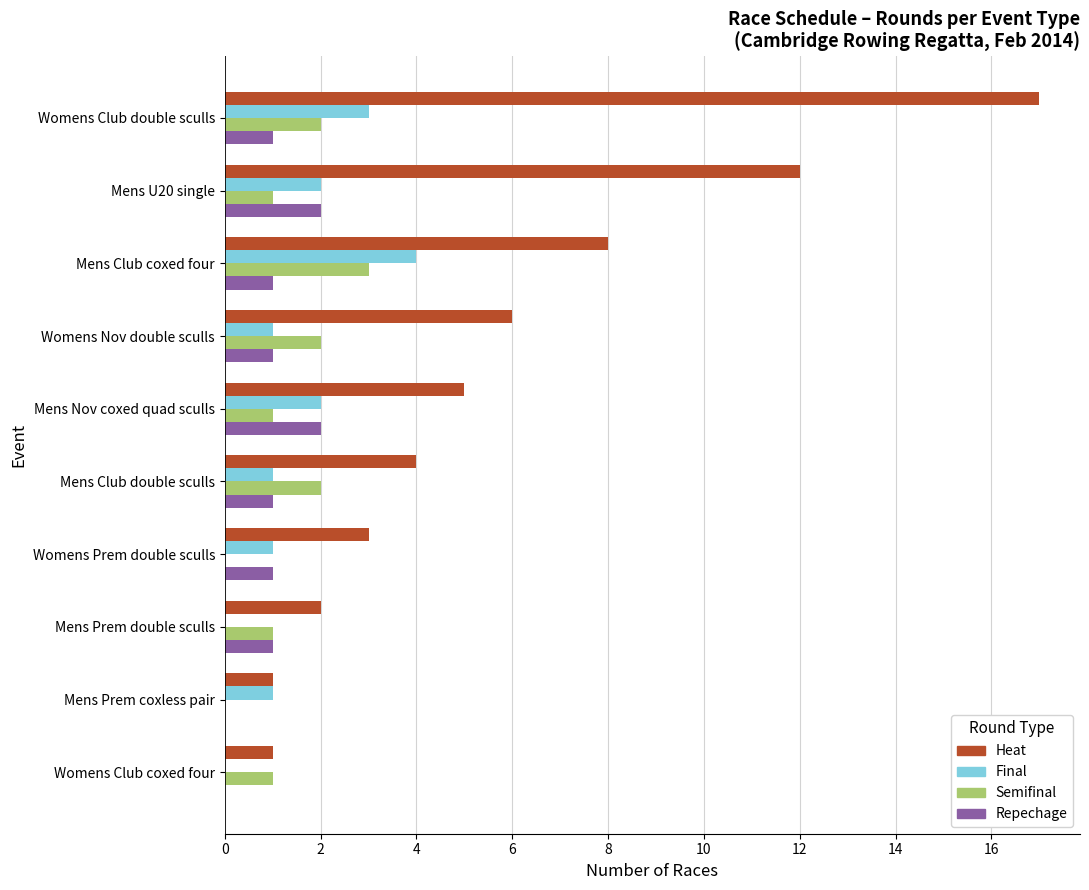

At which category does the chart reach its peak across all series?

Womens Club double sculls